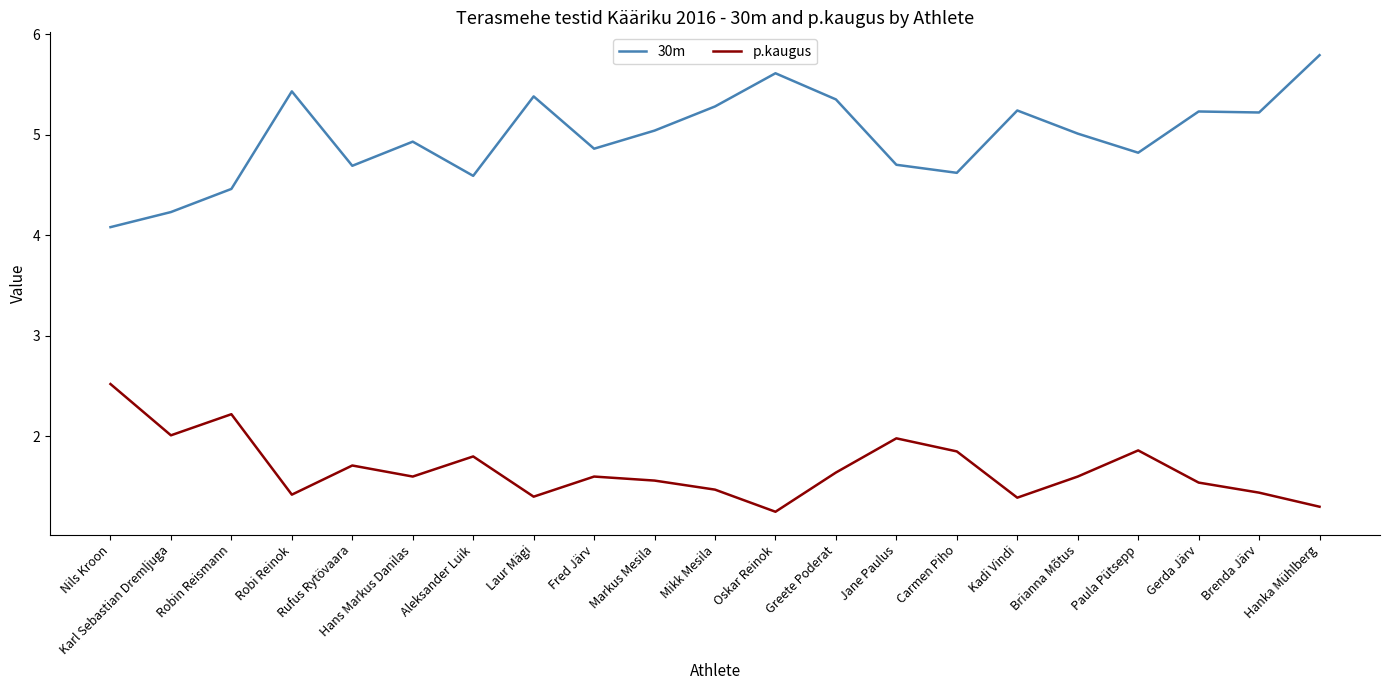

At which label does 30m reach its peak?

Hanka Mühlberg